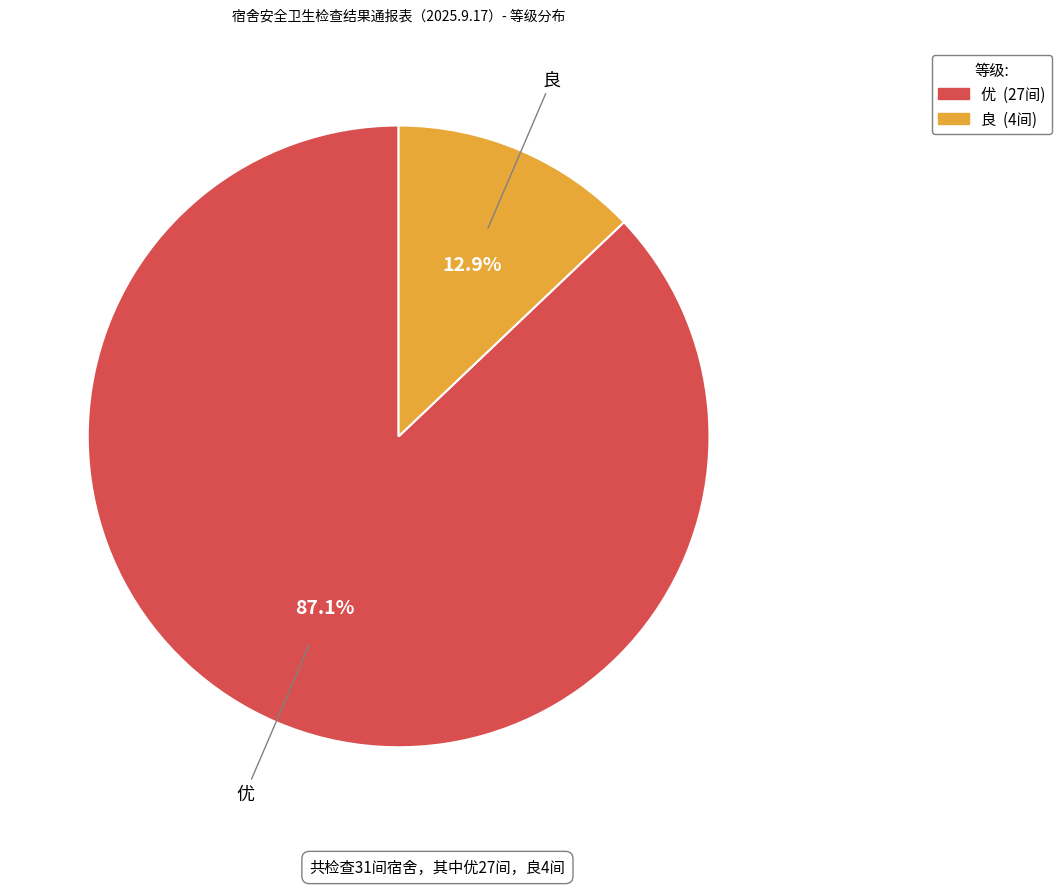

True or false: 优 accounts for 93% of the total.

False